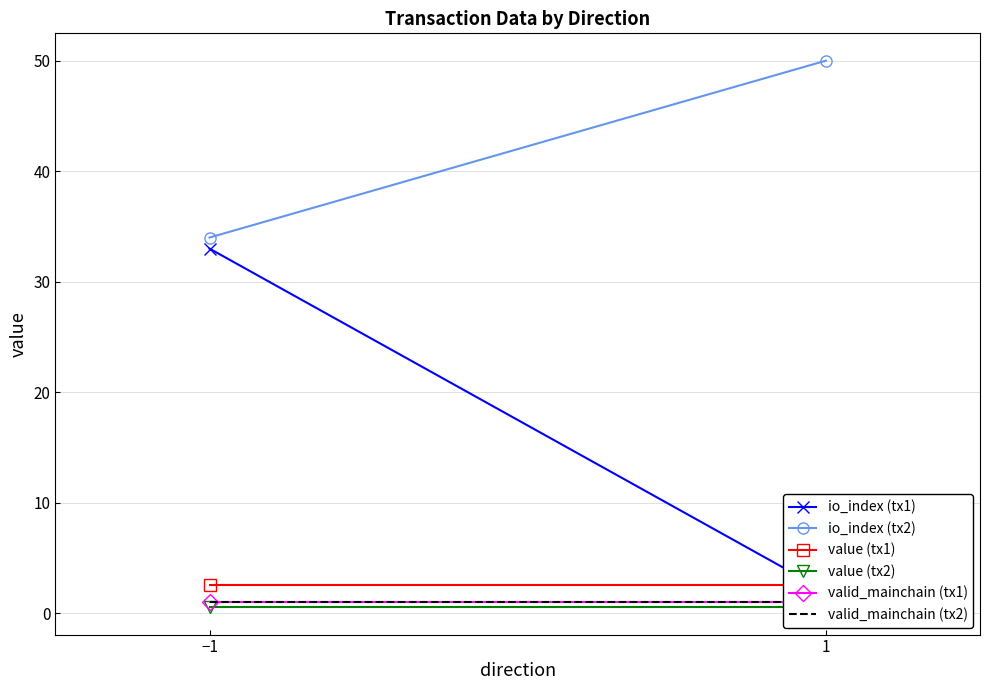

What is the sum of all io_index (tx1) values?

35.0